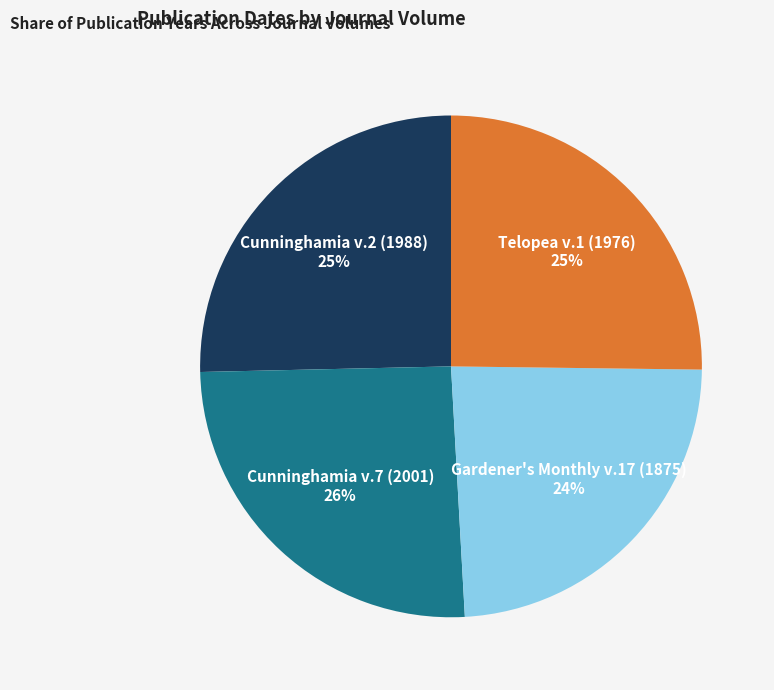

To the nearest percent, what is the difference between the Cunninghamia v.2 (1988) and Gardener's Monthly v.17 (1875) slice percentages?

1%